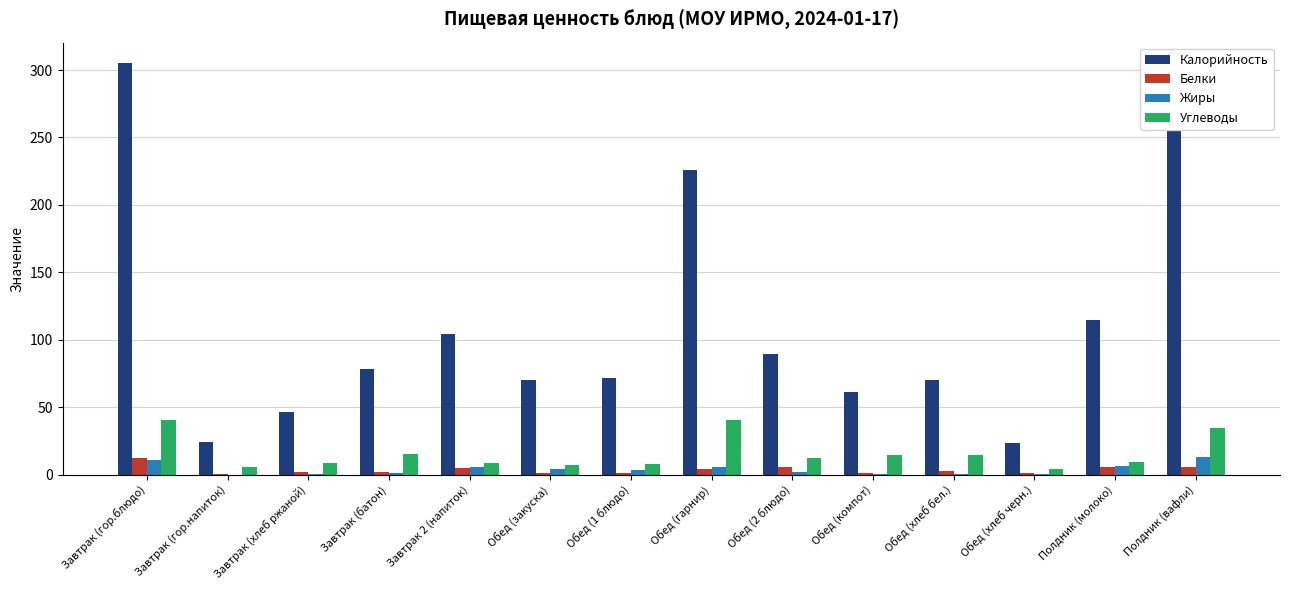

What is the approximate value of Калорийность at Обед (компот)?

60.9